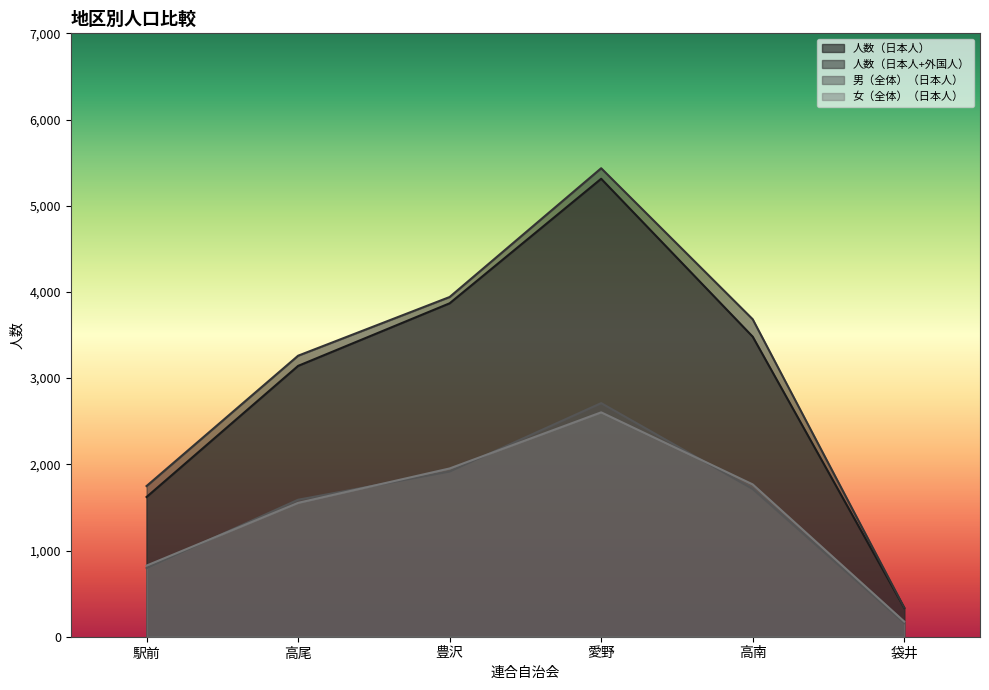

What is the approximate value of 人数（日本人） at 愛野, to the nearest 50?

5300